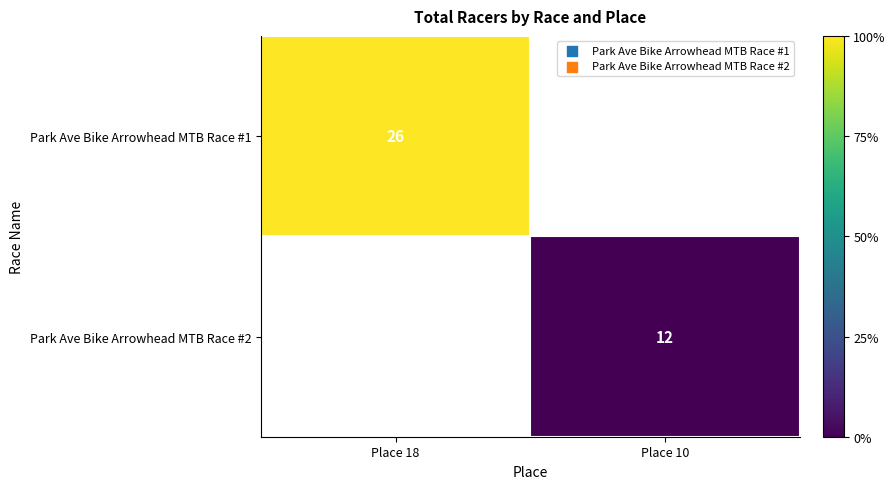

Is it true that Park Ave Bike Arrowhead MTB Race #1 equals 11 at Place 18?

False